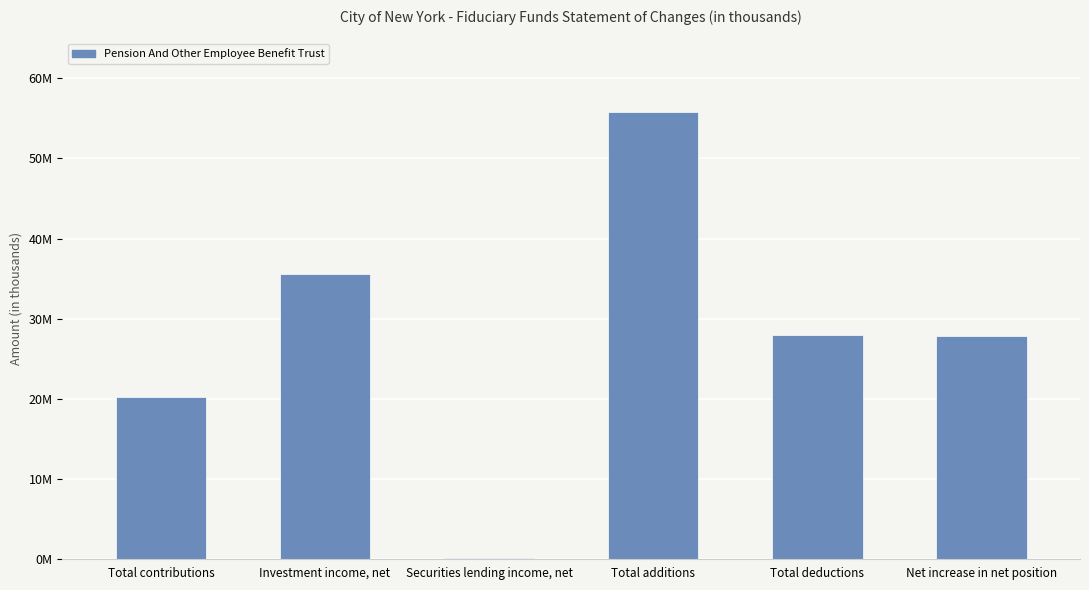

The chart shows a value of 27875621 at Net increase in net position. True or false?

True